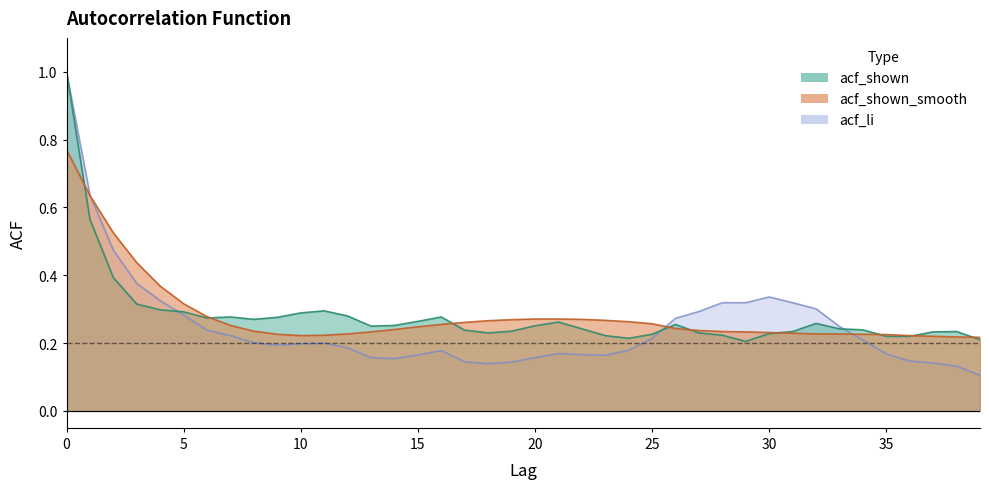

True or false: acf_li has a value of 0.1 at 14.

False